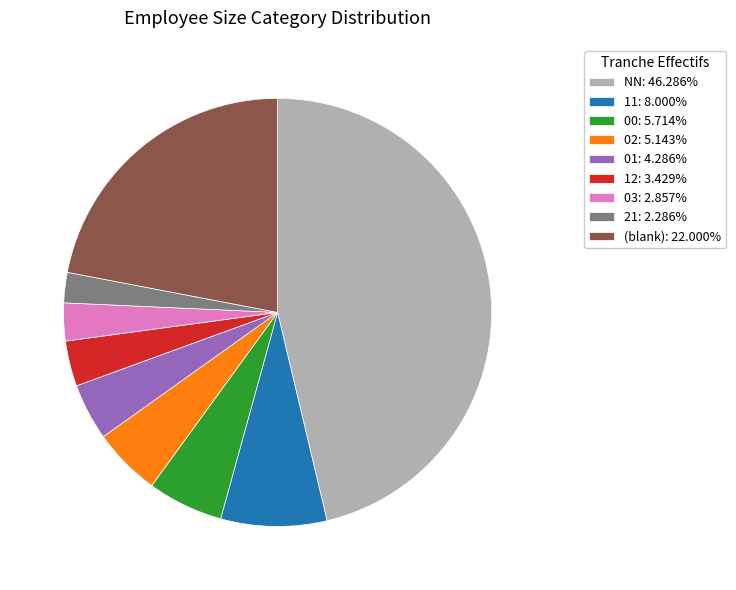

Is the sum of 03: 2.857% and 02: 5.143% greater than half?

No